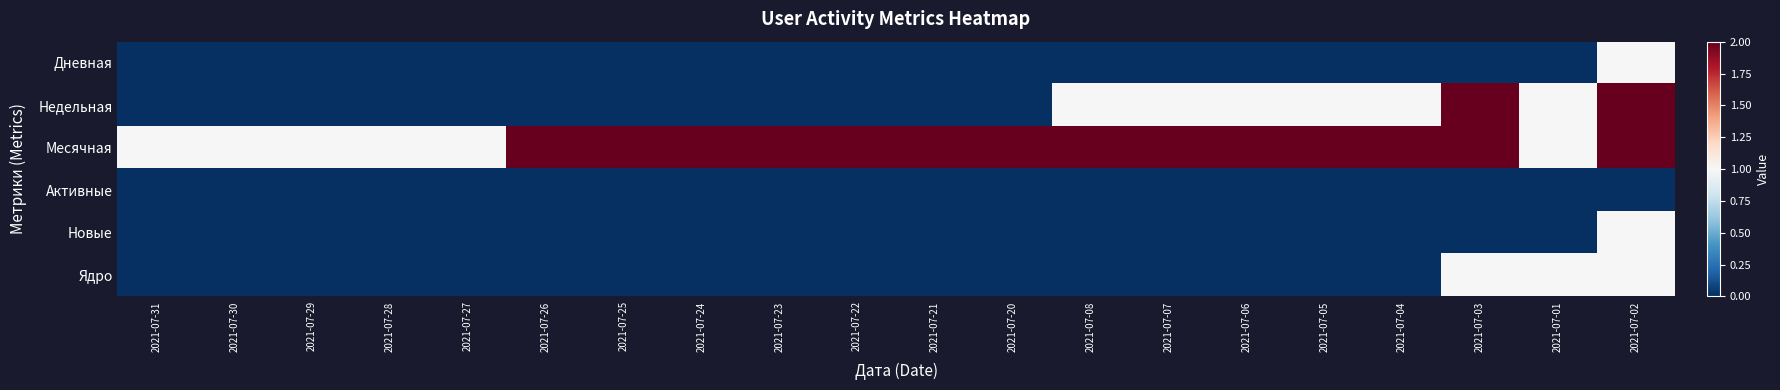

Which series has the largest total across all categories?

Месячная